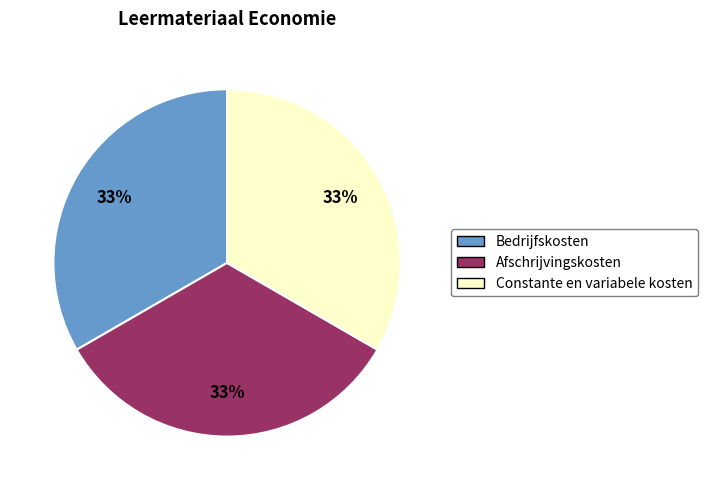

Combined, do Bedrijfskosten and Afschrijvingskosten account for over 50%?

Yes